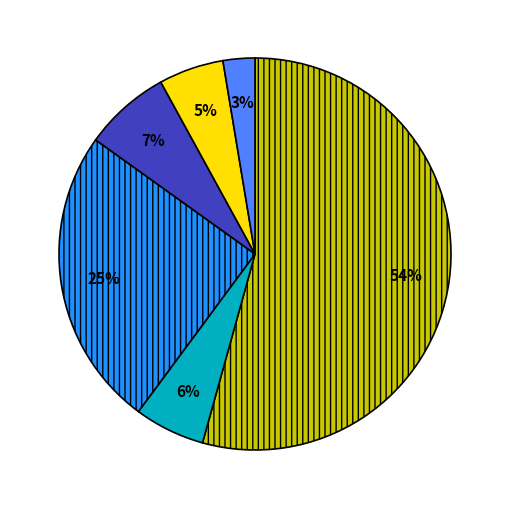

Is there any slice that represents more than half of the pie?

Yes